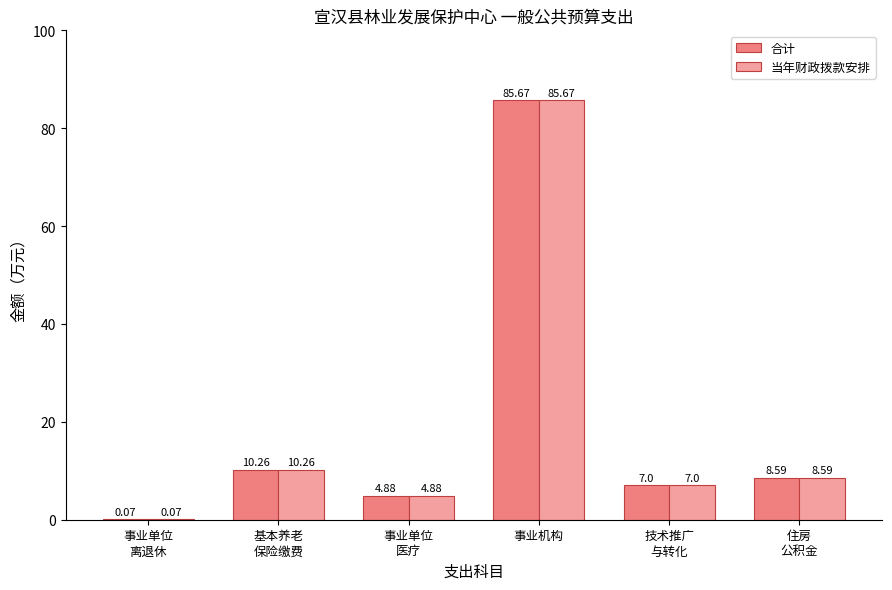

What is the sum of all 合计 values?

116.5